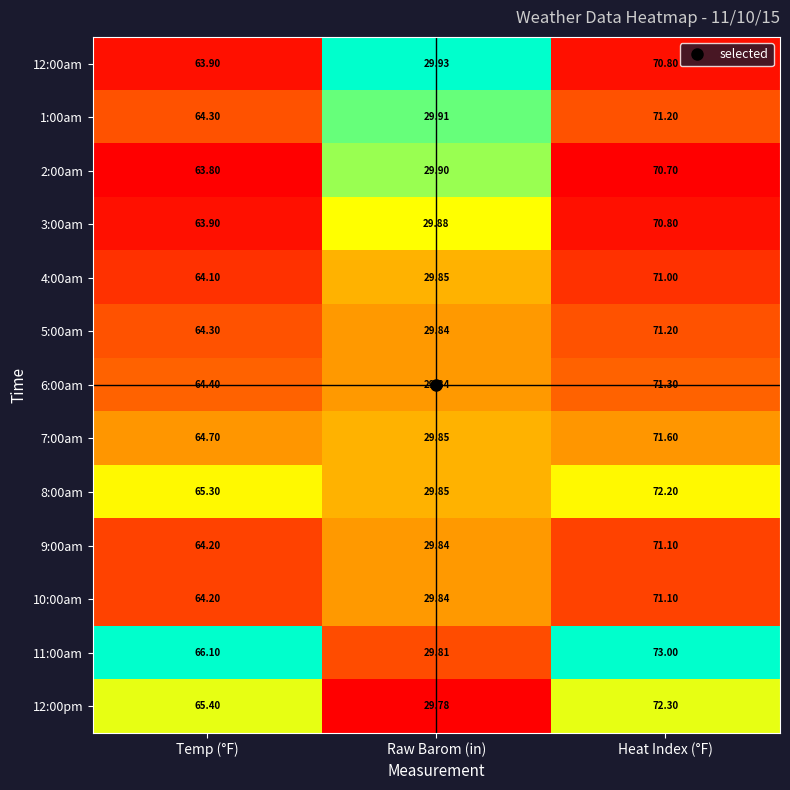

How many distinct data groups are displayed?

13